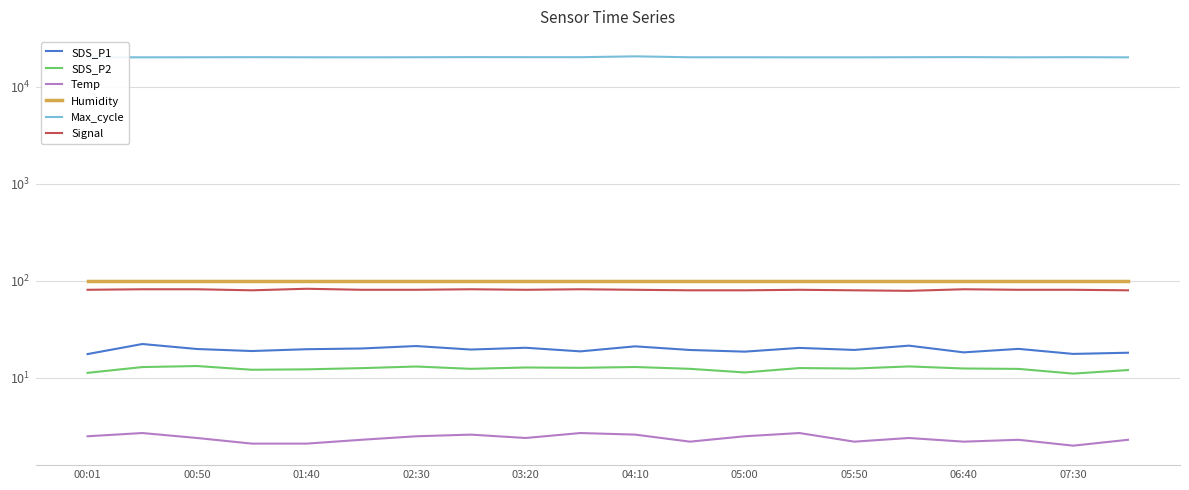

What is the lowest value of the Humidity series?

99.9